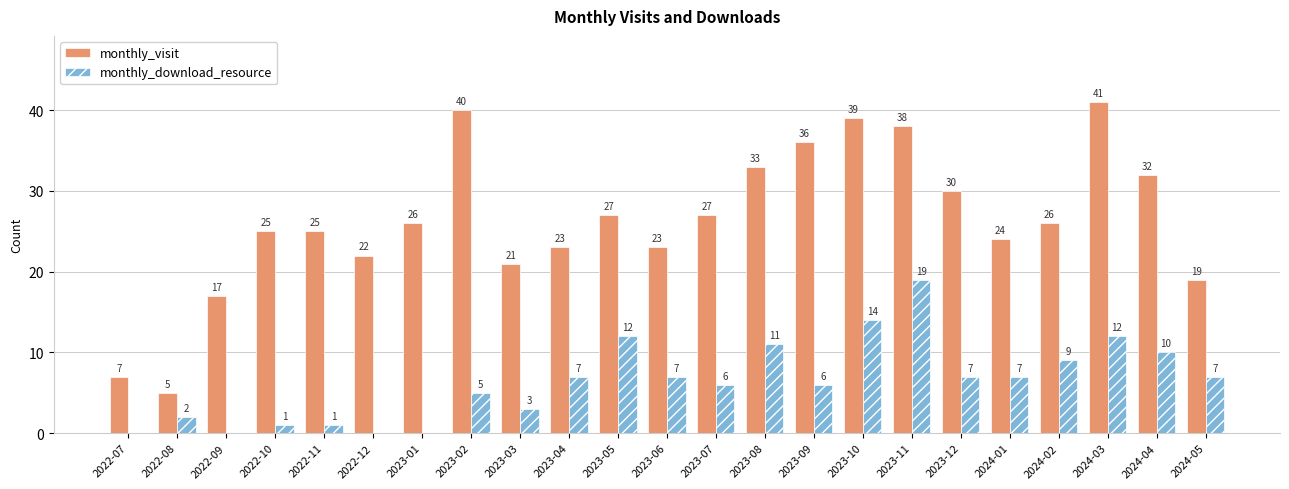

The monthly_visit series shows 23 at 2023-06. True or false?

True